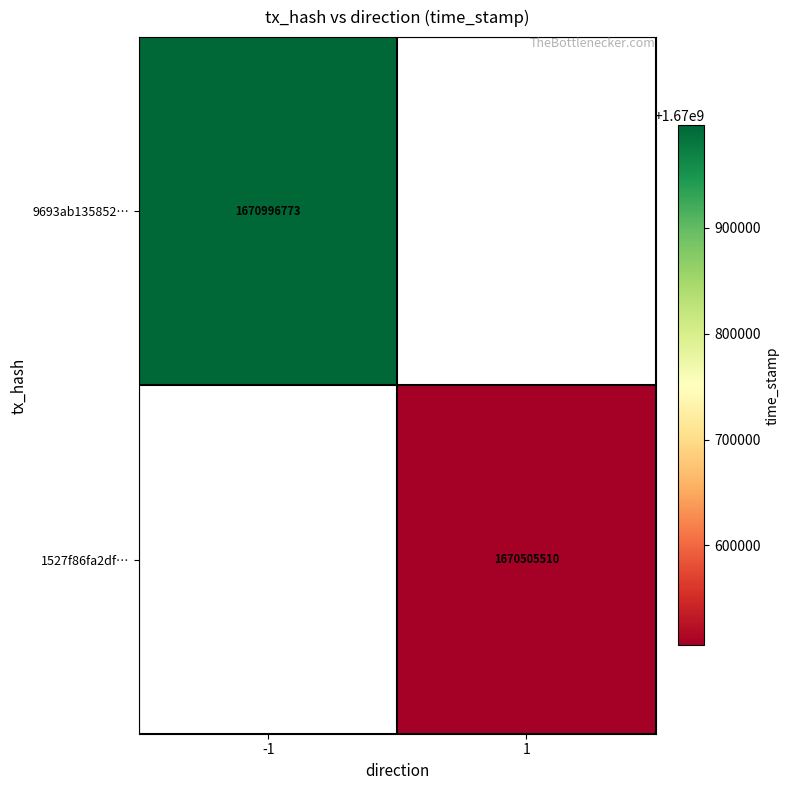

Is the value of 1527f86fa2df… at 1 greater than the value of 9693ab135852… at -1?

No